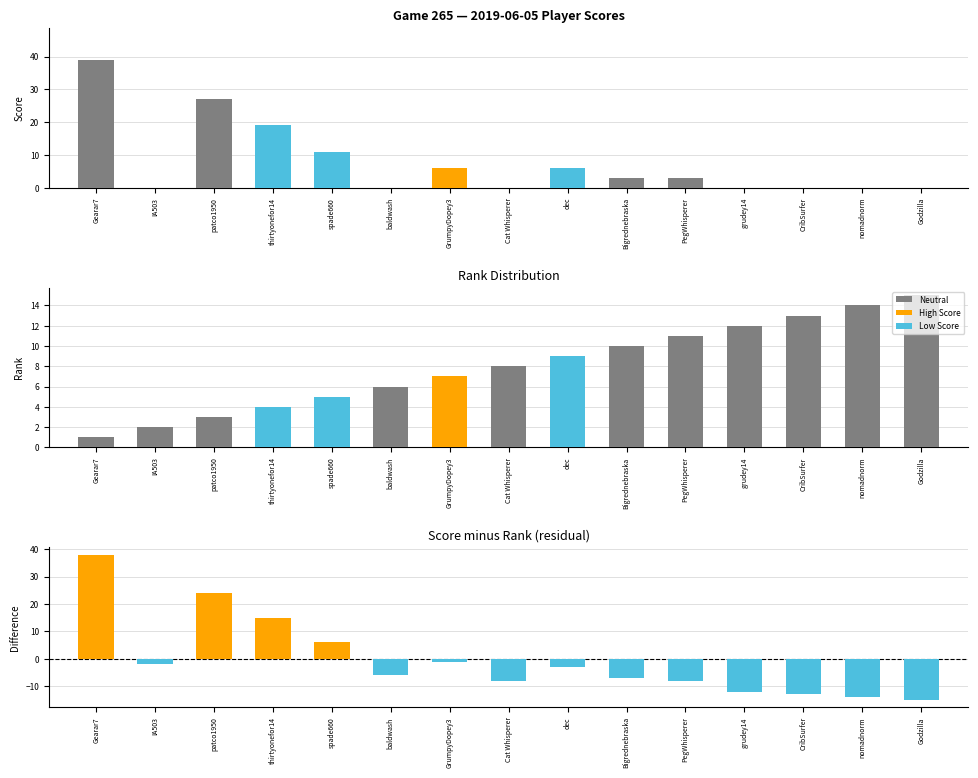

At which label does Score reach its minimum?

IA503